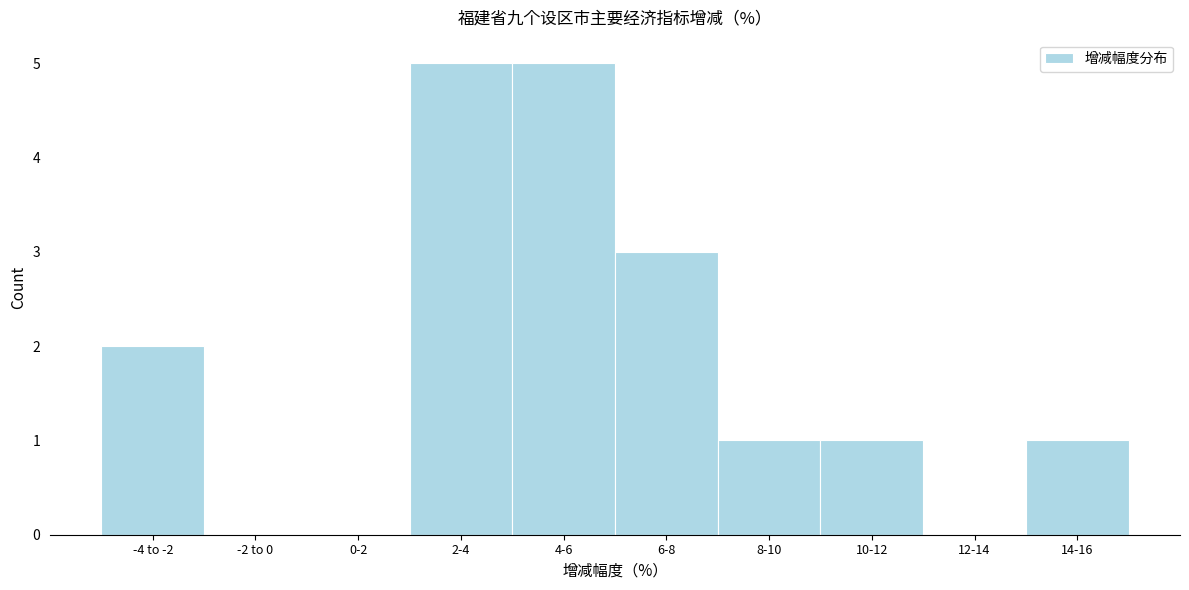

Reading left to right, what are all the values shown in this chart?

-4 to -2=2	-2 to 0=0	0-2=0	2-4=5	4-6=5	6-8=3	8-10=1	10-12=1	12-14=0	14-16=1